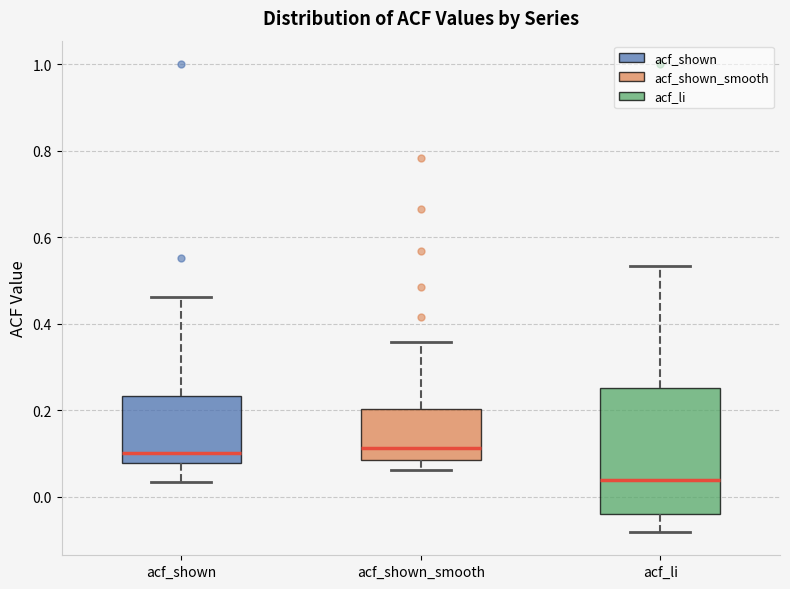

Reading left to right, read every box against the y-axis: the position of its median line, the range the box covers, and the ends of its whiskers. The values are not printed on the chart, so give them approximately, as read against the axis.

acf_shown: median 0.10, box 0.08 to 0.24, whiskers 0.04 to 0.46
acf_shown_smooth: median 0.12, box 0.08 to 0.20, whiskers 0.06 to 0.36
acf_li: median 0.04, box -0.04 to 0.26, whiskers -0.08 to 0.54